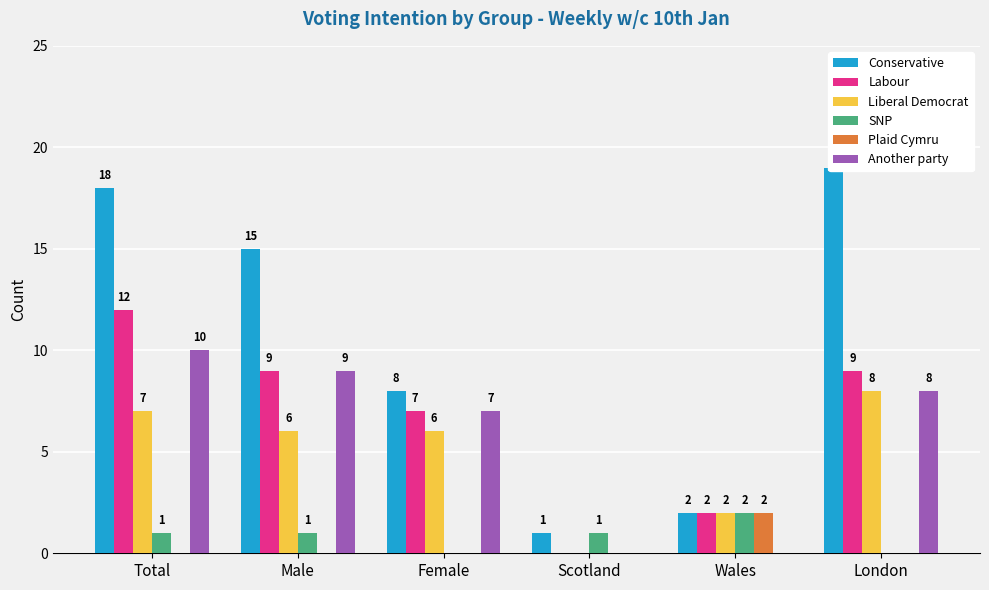

How many bars are there in each group?

6